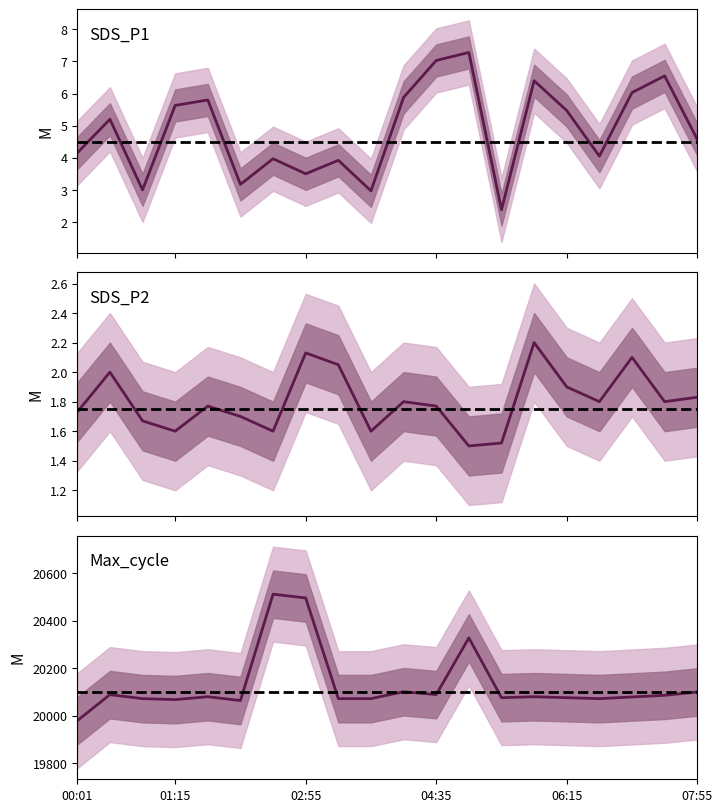

Does the chart have visible grid lines?

No